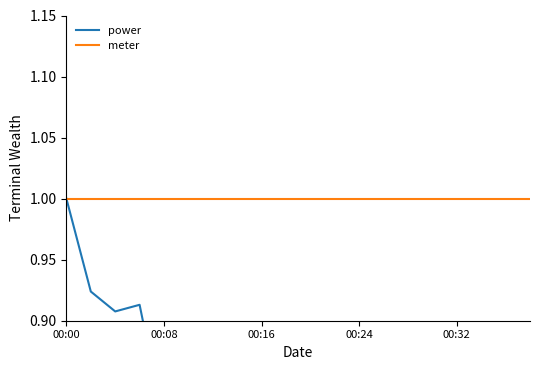

What is the maximum value for power?

1.0